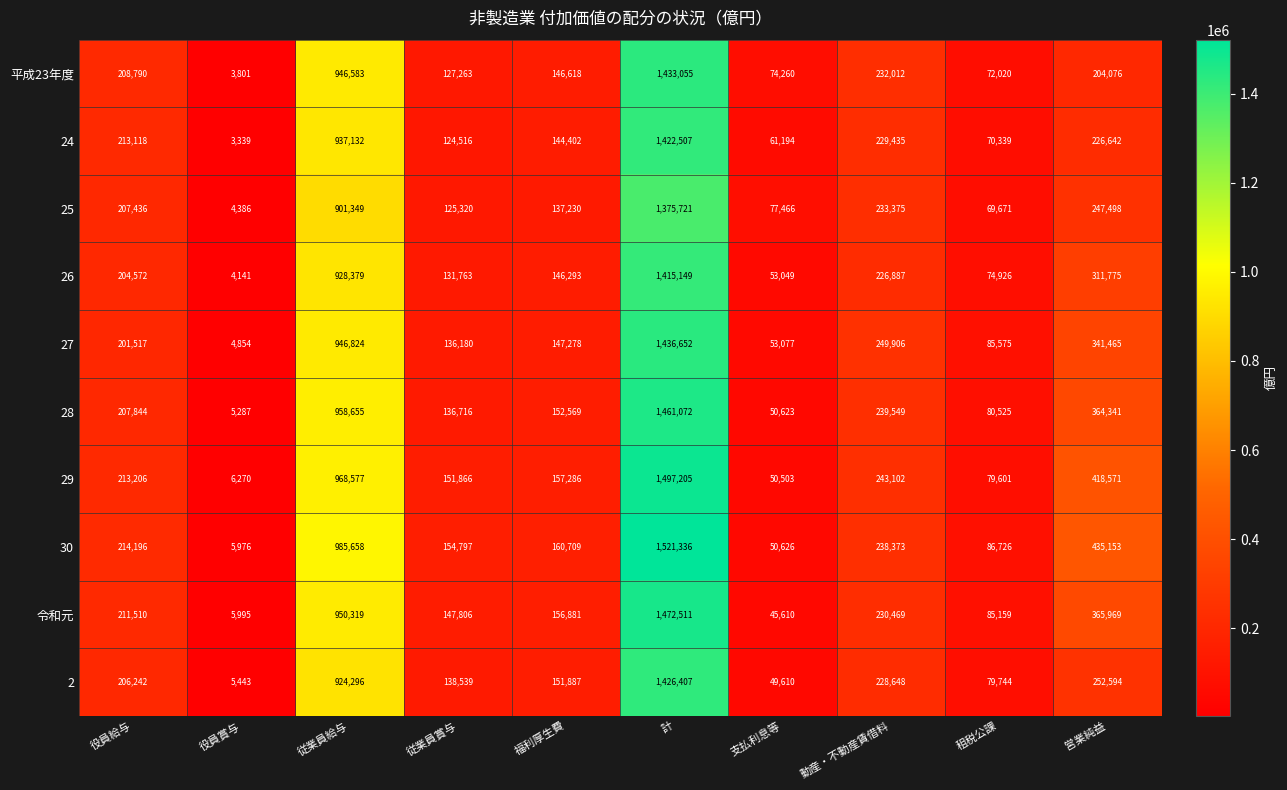

Count the number of categories in the chart.

10